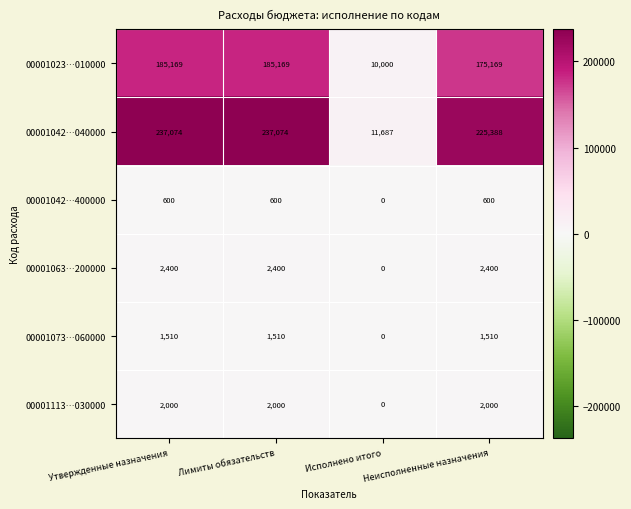

What is the average value of the 00001023…010000 series?

138877